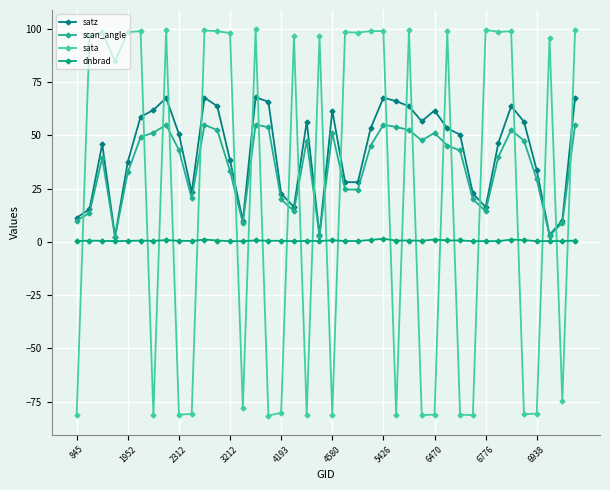

What is the smallest value displayed?

-81.6